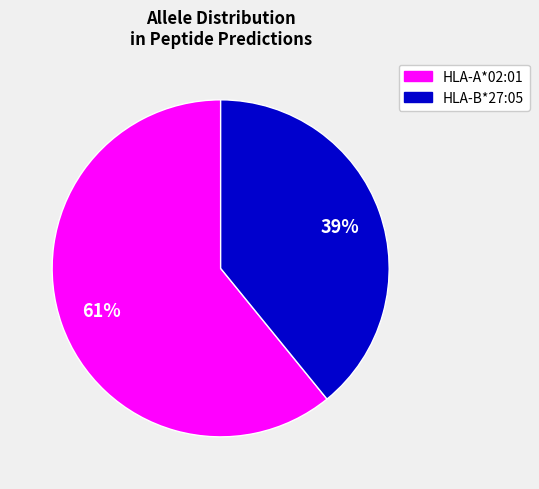

Count the number of slices in the pie.

2